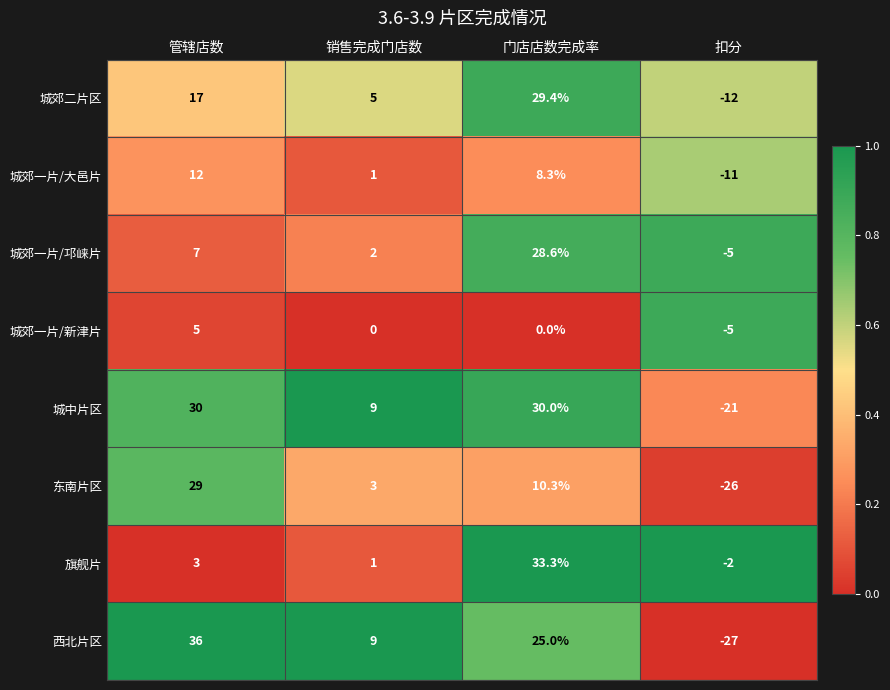

What is the spread (max minus min) of values at 扣分?

25.0